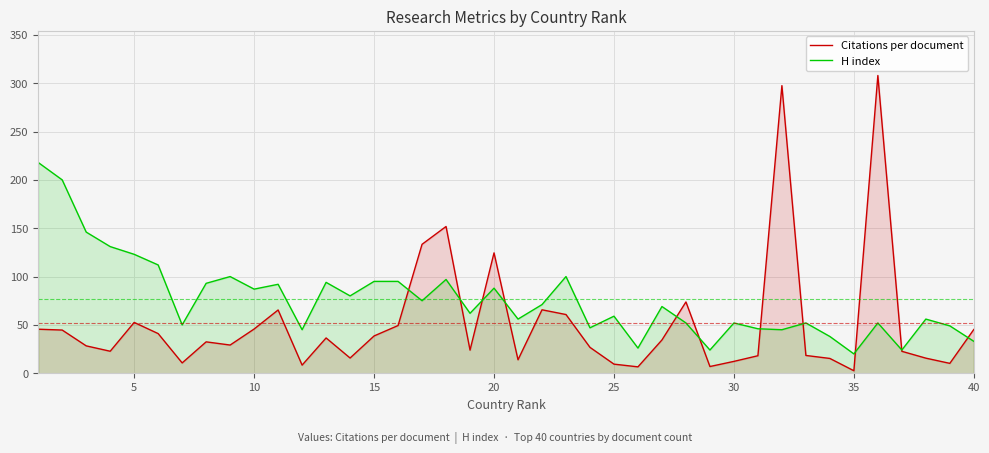

Reading left to right, extract all data points from this chart.

Citations per document: 45.5	44.7	28.3	22.7	52.5	41.0	10.7	32.5	29.1	45.7	65.4	8.4	36.5	15.7	38.5	49.3	133.4	151.8	23.9	124.5	13.9	65.6	60.7	26.8	9.4	6.6	34.4	73.8	6.9	12.2	18.1	297.5	18.4	15.3	2.6	308.0	22.7	15.6	10.2	45.2
H index: 218.0	200.0	146.0	131.0	123.0	112.0	50.0	93.0	100.0	87.0	92.0	45.0	94.0	80.0	95.0	95.0	75.0	97.0	62.0	88.0	56.0	71.0	100.0	47.0	59.0	26.0	69.0	52.0	24.0	52.0	46.0	45.0	52.0	38.0	20.0	52.0	24.0	56.0	49.0	33.0